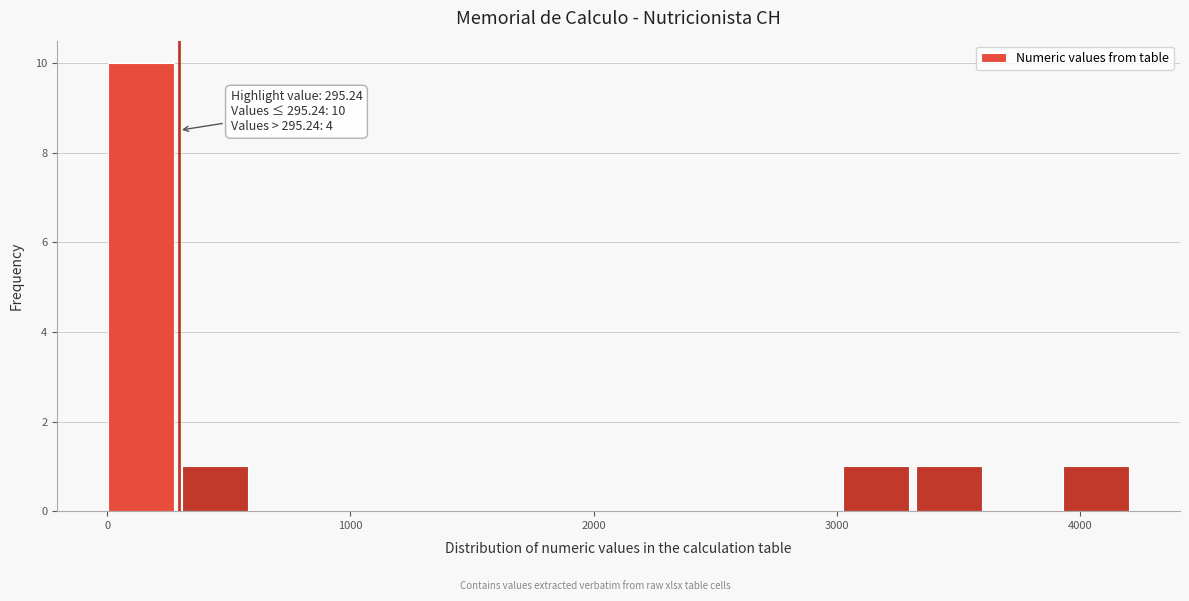

Read against the x-axis, roughly where is the centre of the tallest bar?

100